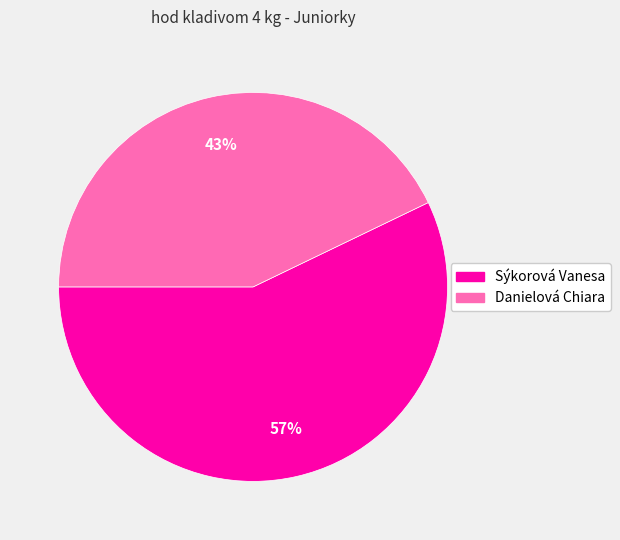

Which has a higher value, Danielová Chiara or Sýkorová Vanesa?

Sýkorová Vanesa